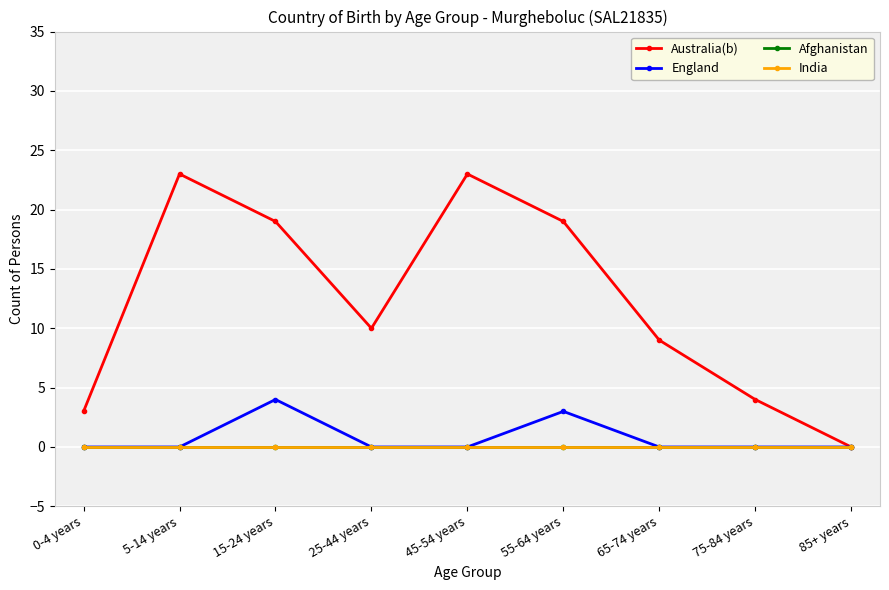

Does the chart have visible grid lines?

Yes